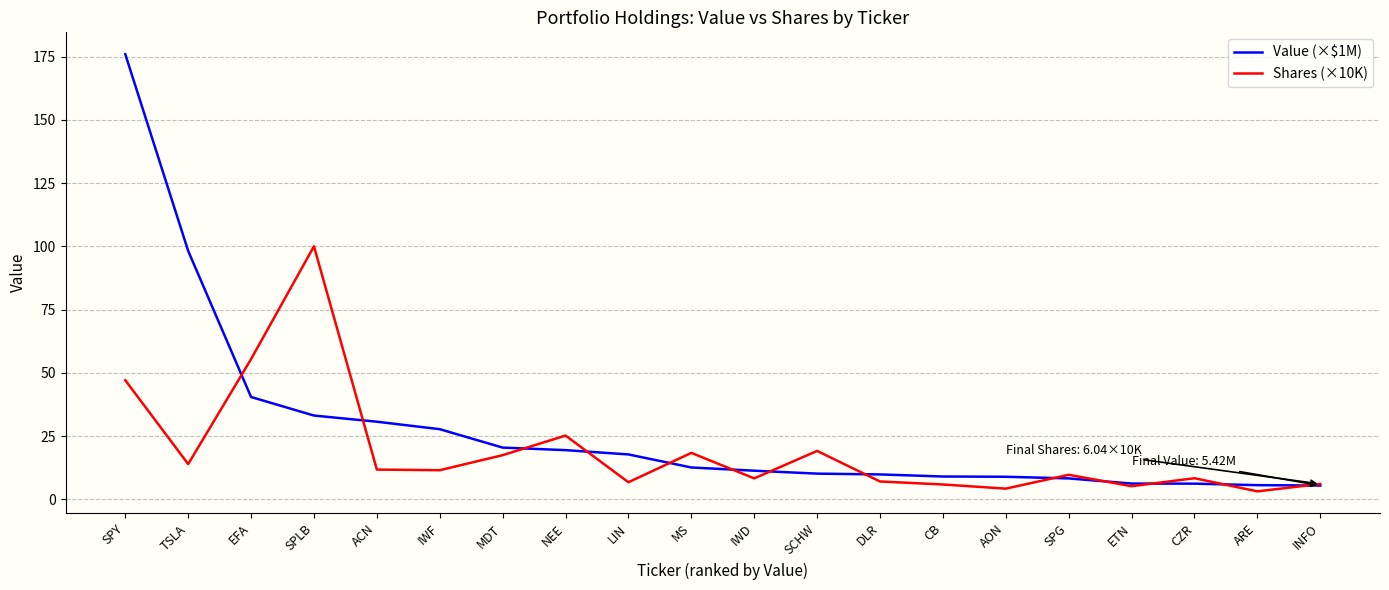

Which label corresponds to the largest value in the chart?

SPY